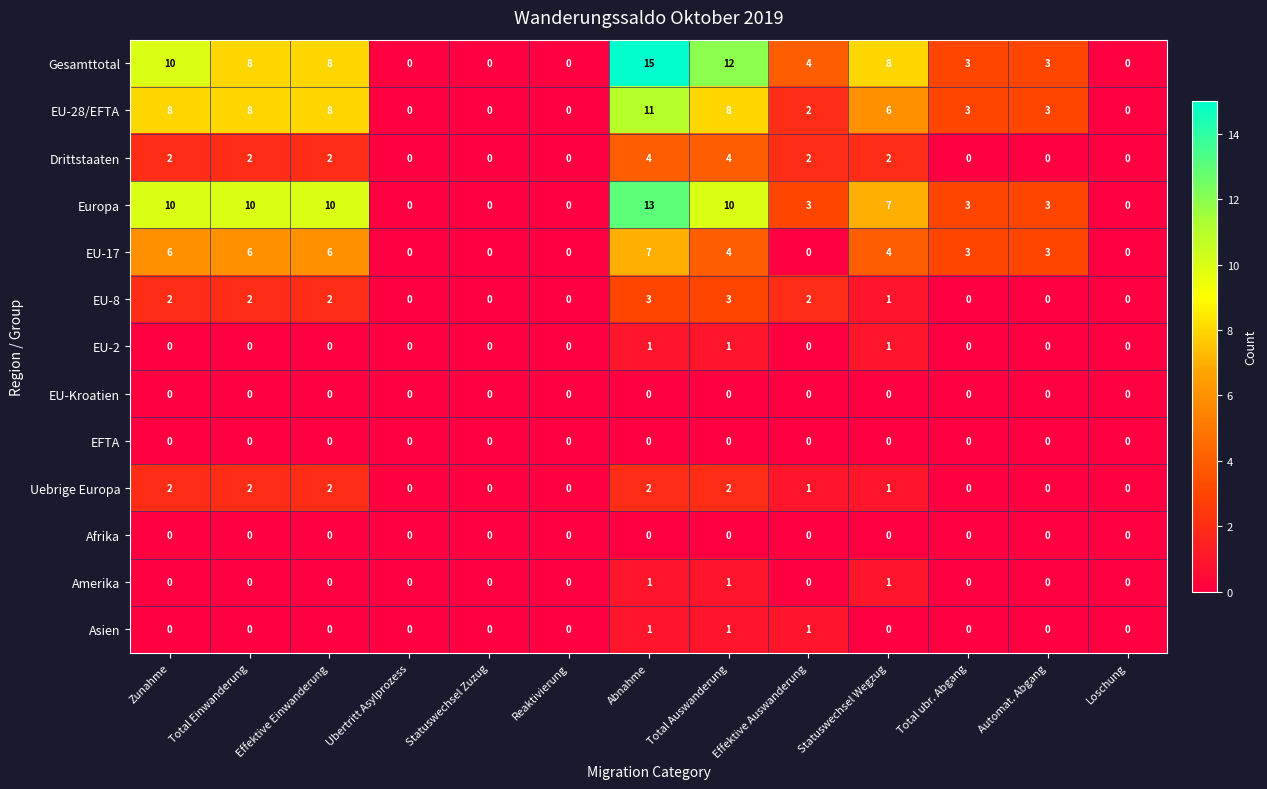

What is the sum of the Europa values at Total ubr. Abgang and Reaktivierung?

3